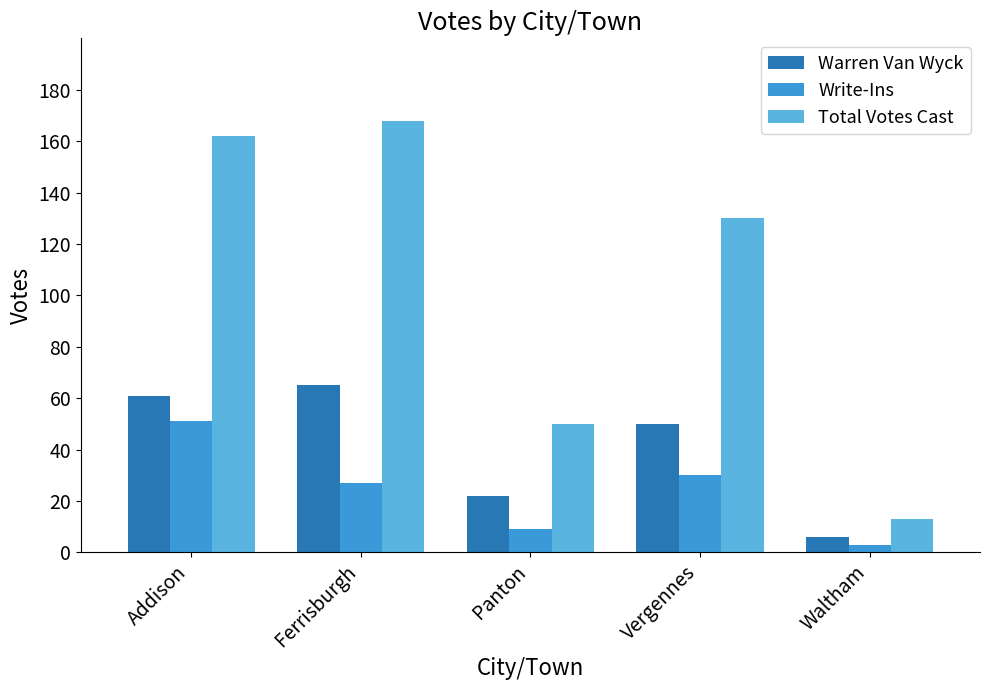

The value of Warren Van Wyck at Ferrisburgh is 25. True or false?

False